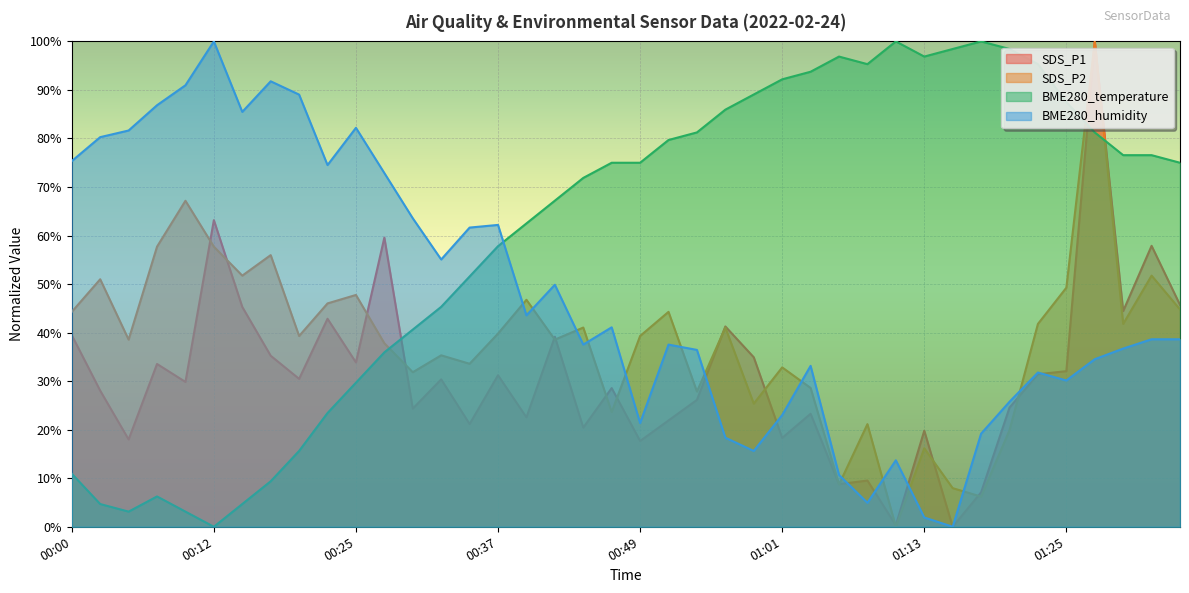

Where is the first local minimum for BME280_humidity?

00:15